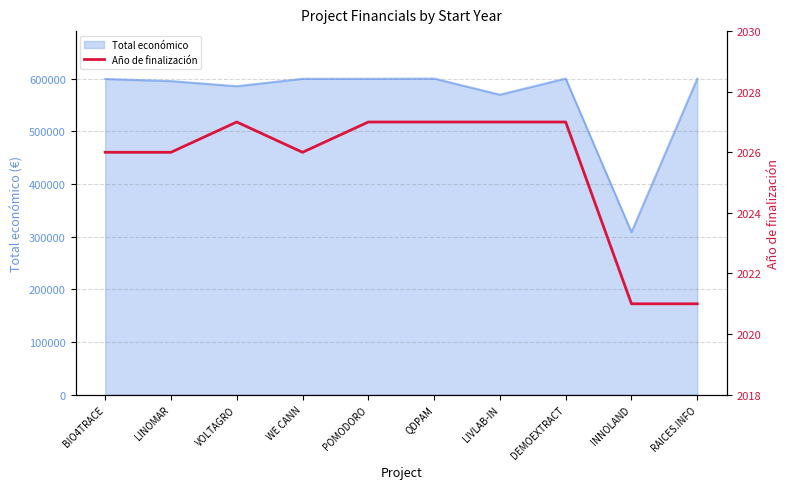

Does the chart have visible grid lines?

Yes